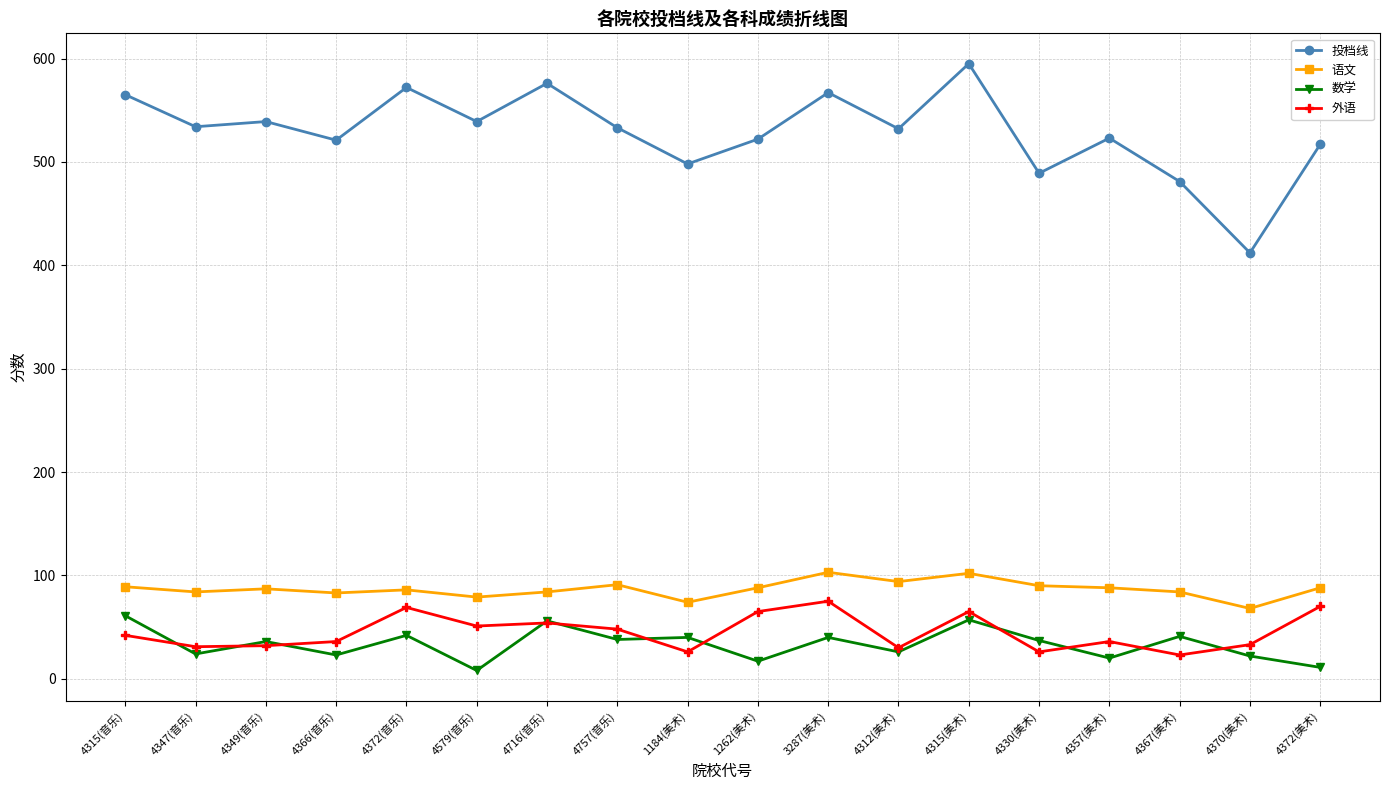

What is the highest value of the 数学 series?

61